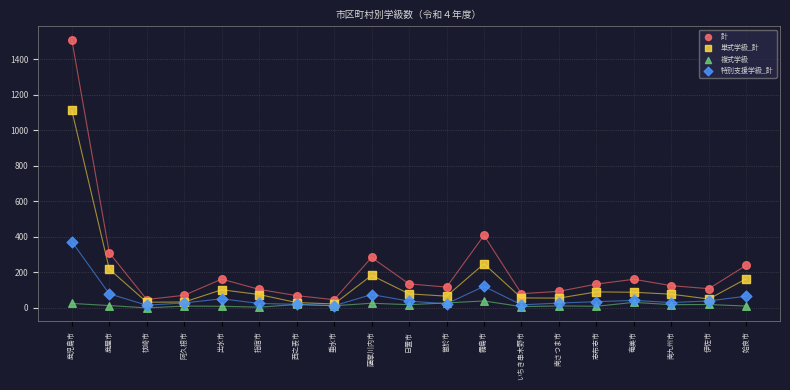

In the 単式学級_計 series, what Y value is closest to 567?

248